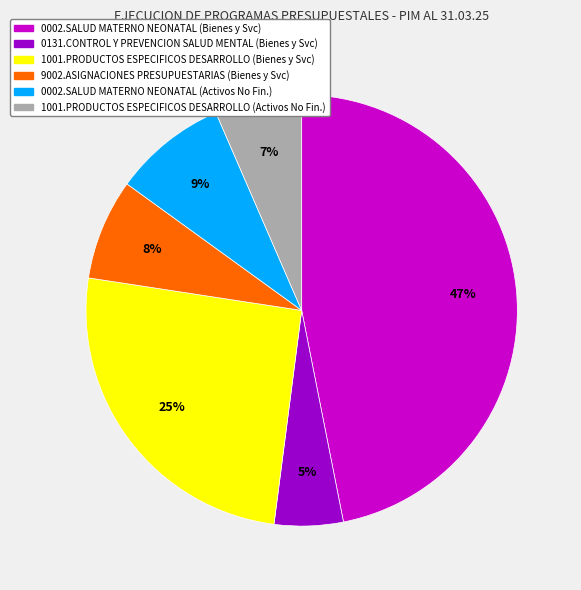

The 1001.PRODUCTOS ESPECIFICOS DESARROLLO (Bienes y Svc) slice represents 25% of the pie. True or false?

True